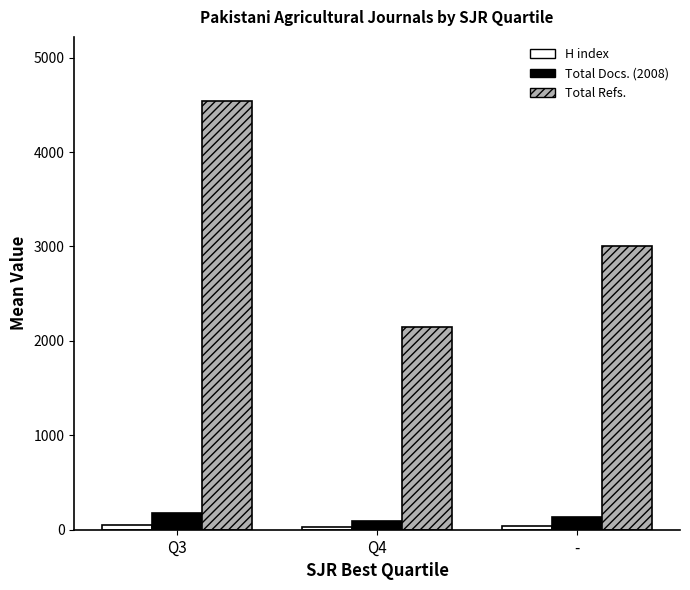

At which category is the sum across all series the highest?

Q3